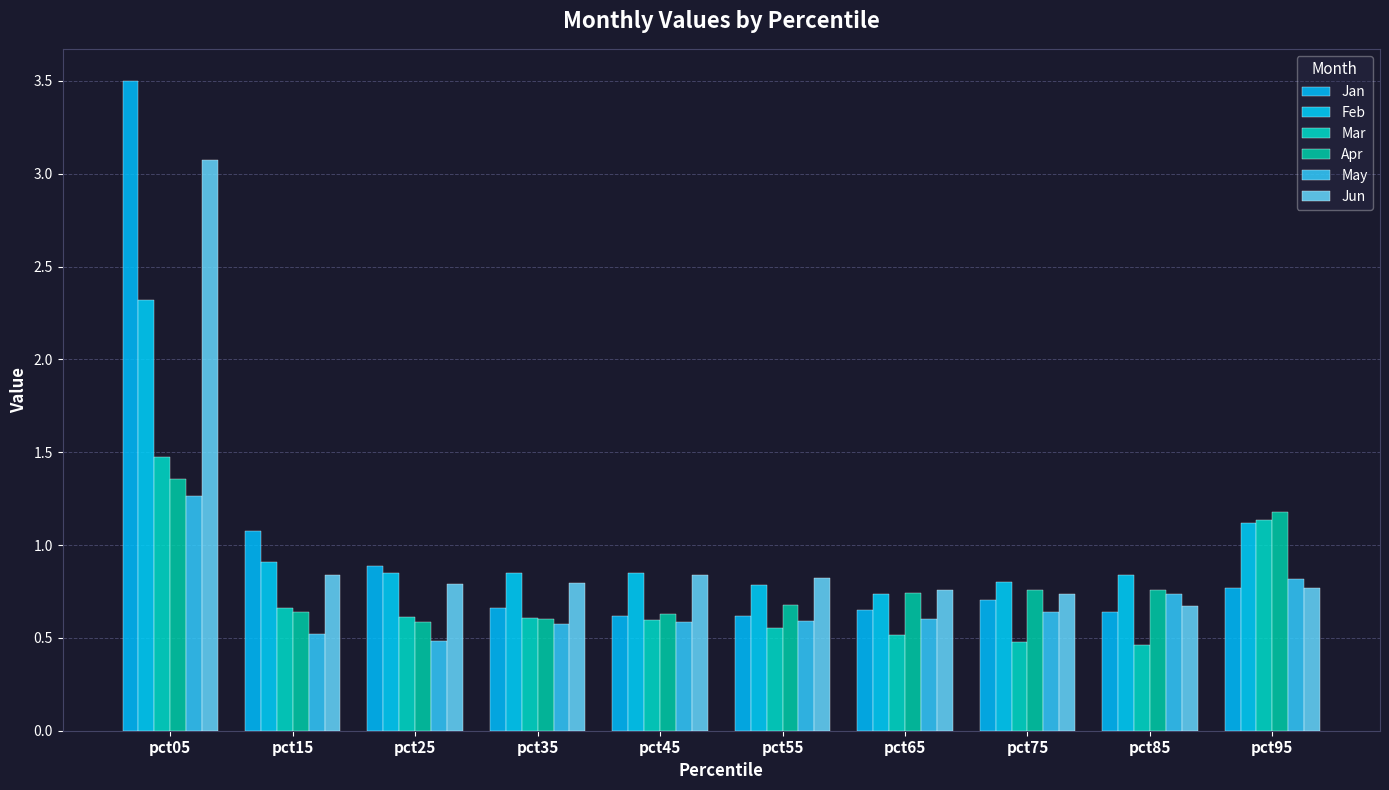

How many groups of bars are there?

10